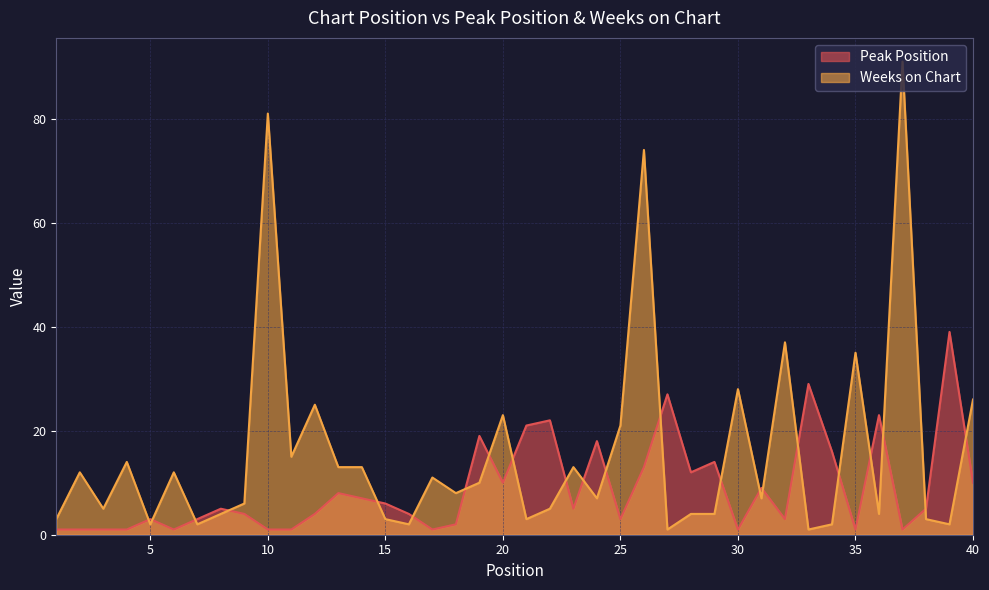

True or false: Weeks on Chart and Peak Position intersect in this chart.

True